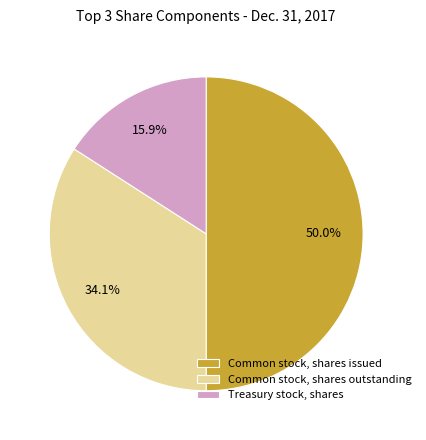

To the nearest percent, what is the average slice percentage?

33%